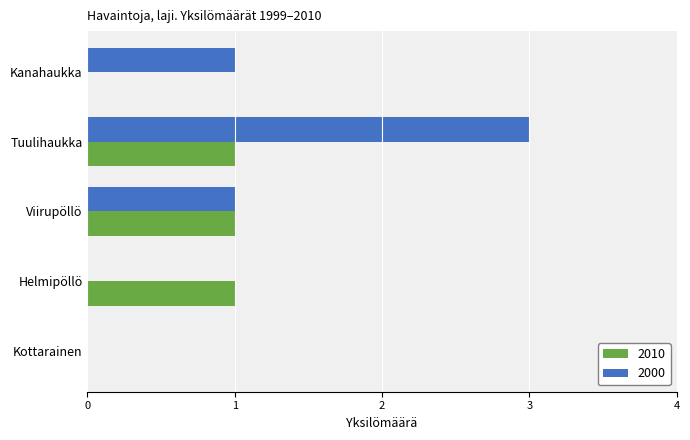

What is the sum of the 2000 values at Viirupöllö and Tuulihaukka?

4